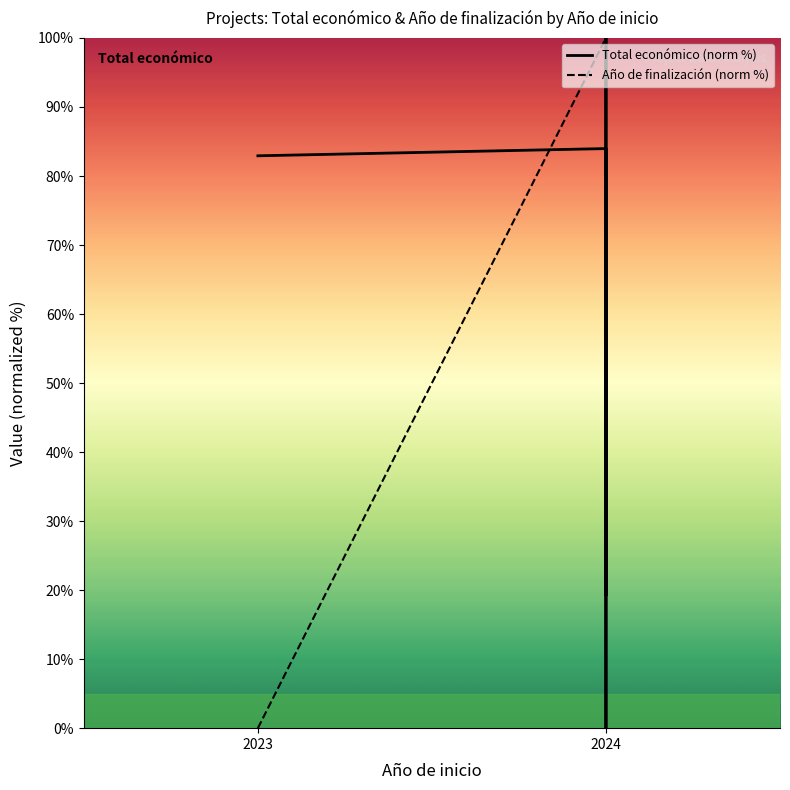

What is the average value of the Año de finalización (norm %) series?

88.9